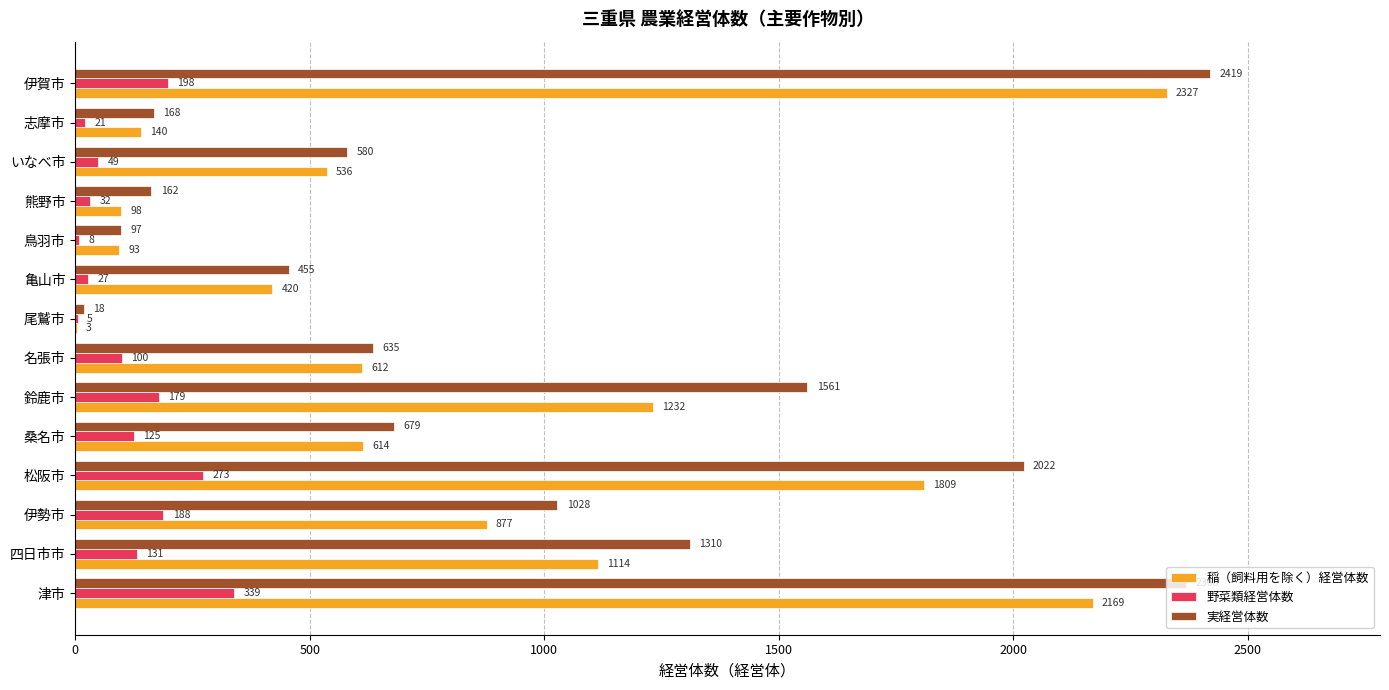

Between 津市 and いなべ市, which series saw the biggest shift?

実経営体数